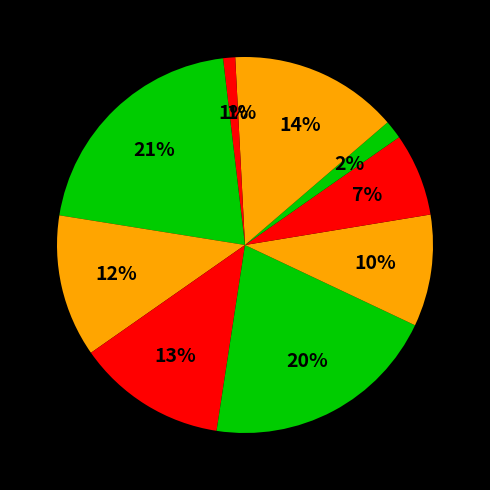

How many slices are in this pie chart?

10